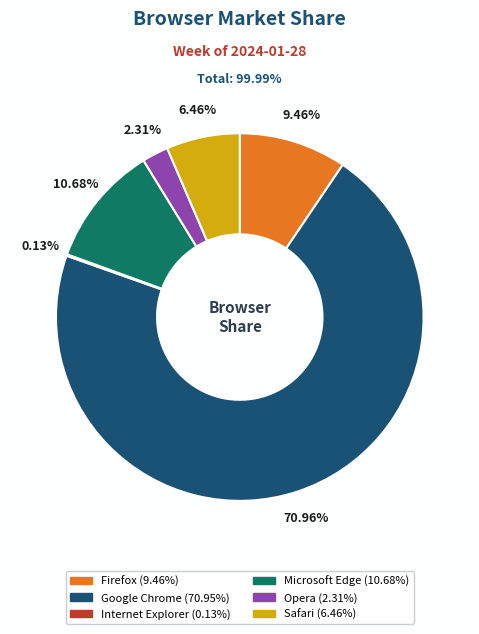

Does any single category account for the majority?

Yes